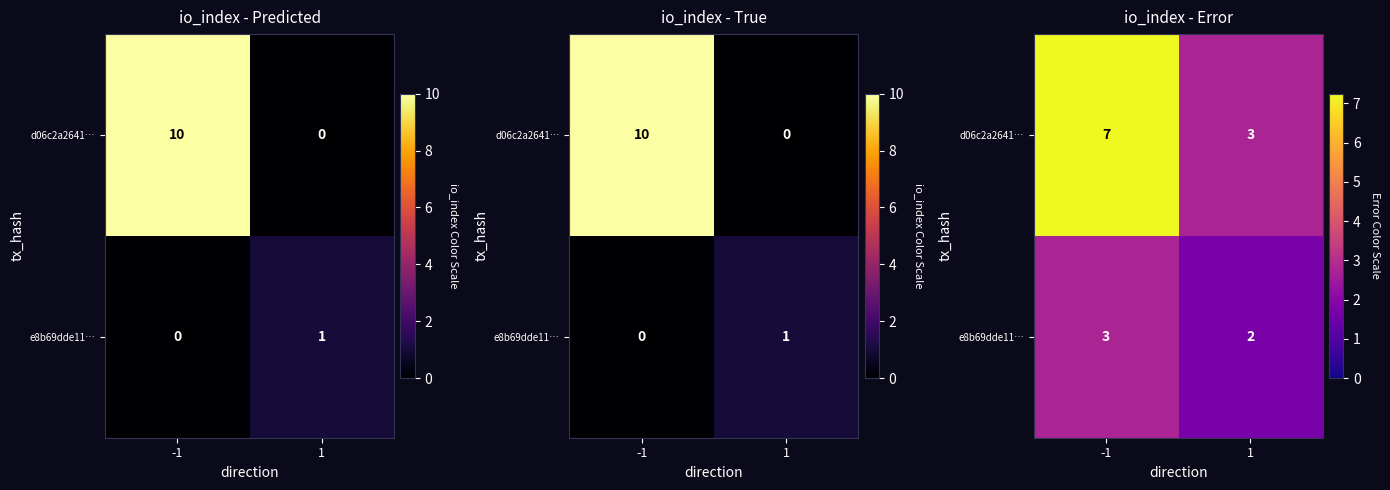

Between -1 and 1, which series saw the biggest shift?

d06c2a2641…